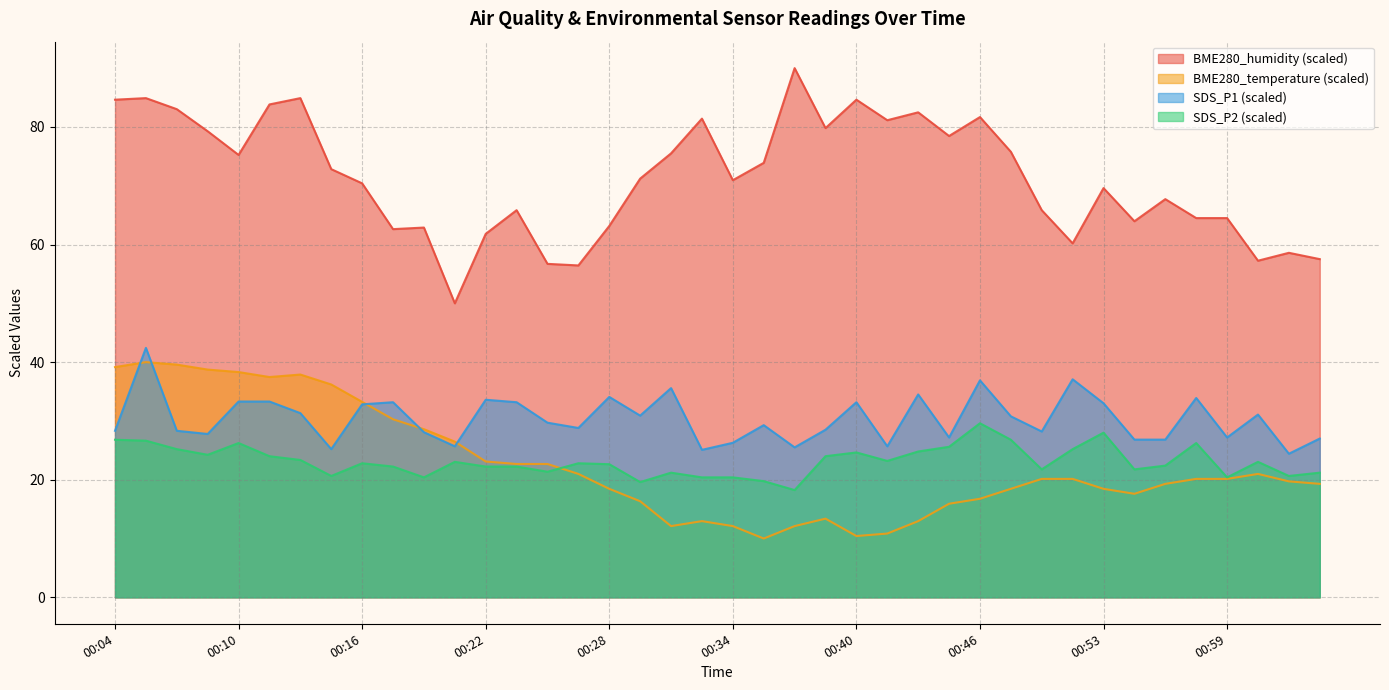

True or false: SDS_P2 and SDS_P1 intersect in this chart.

False